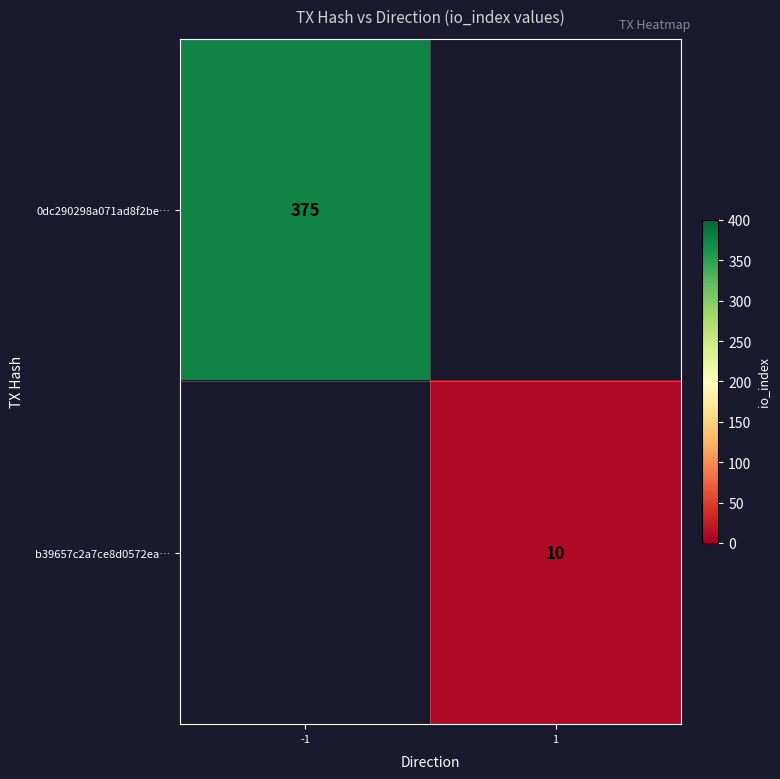

The b39657c2a7ce8d0572ea… series shows 10 at 1. True or false?

True